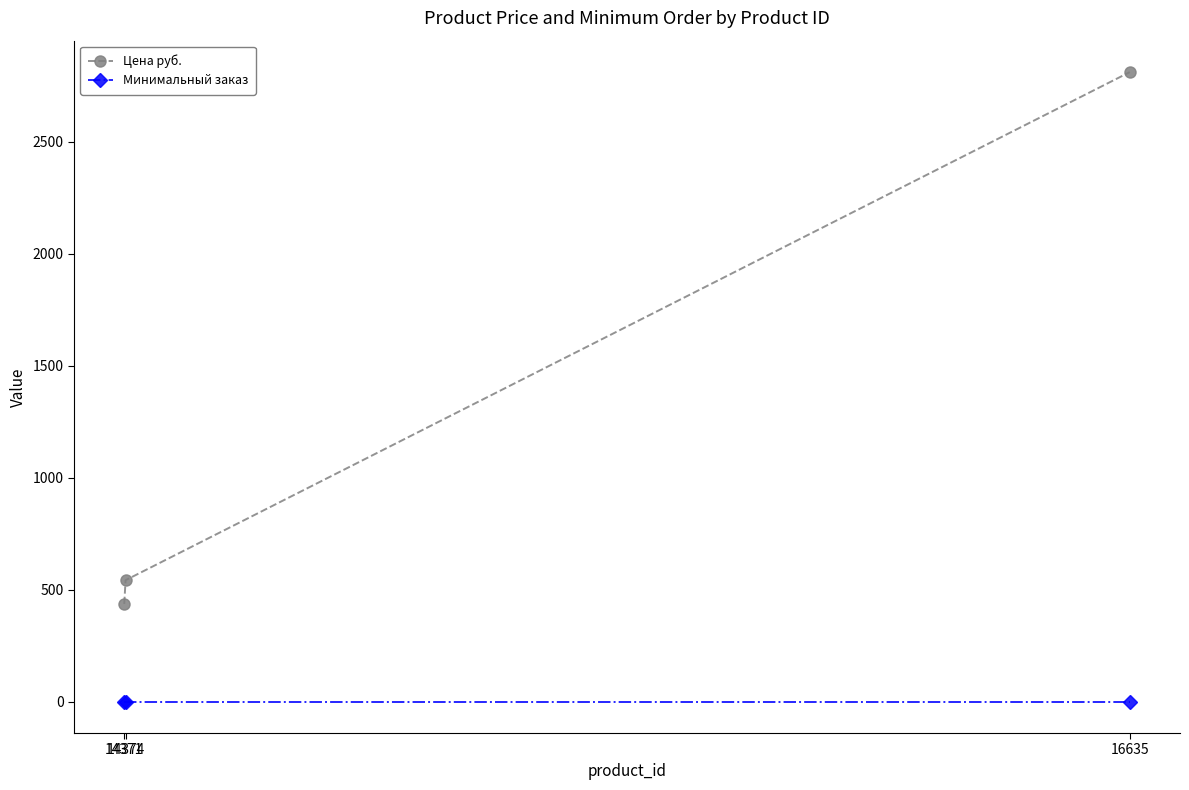

Rank the series by their maximum value, from lowest to highest.

Минимальный заказ, Цена руб.